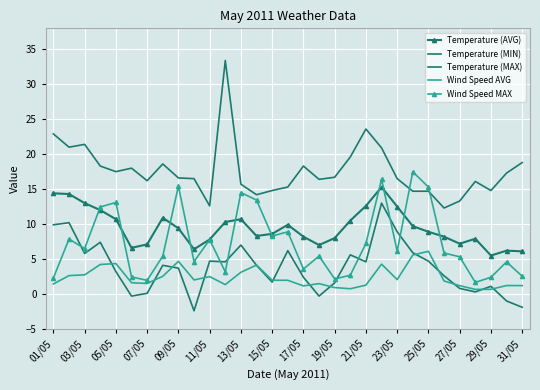

Reading right to left, transcribe all the data shown in this chart.

Temperature (AVG): 6.1	6.2	5.5	7.9	7.2	8.2	8.9	9.7	12.5	15.3	12.6	10.5	8.0	7.0	8.2	9.9	8.6	8.3	10.7	10.3	7.8	6.4	9.4	10.9	7.1	6.6	10.7	12.0	13.0	14.3	14.4
Temperature (MIN): -1.9	-1.0	1.1	0.3	0.8	2.6	4.7	5.9	8.9	13.0	4.6	5.6	1.6	-0.3	2.4	6.2	1.7	4.1	7.0	4.6	4.7	-2.4	3.7	4.1	0.1	-0.3	3.2	7.4	5.8	10.2	9.9
Temperature (MAX): 18.8	17.3	14.8	16.1	13.3	12.3	14.7	14.7	16.5	20.9	23.6	19.6	16.7	16.4	18.3	15.3	14.8	14.2	15.7	33.4	12.6	16.5	16.6	18.6	16.2	18.0	17.5	18.3	21.4	21.0	22.9
Wind Speed AVG: 1.2	1.2	0.7	0.7	1.2	1.9	6.1	5.6	2.1	4.3	1.3	0.8	0.9	1.5	1.2	2.0	2.0	4.1	3.1	1.3	2.5	2.0	4.7	2.5	1.5	1.6	4.3	4.2	2.7	2.6	1.4
Wind Speed MAX: 2.5	4.6	2.4	1.7	5.3	5.9	15.3	17.5	6.1	16.4	7.2	2.7	2.1	5.4	3.6	8.9	8.3	13.4	14.5	3.2	7.8	4.6	15.4	5.4	1.9	2.4	13.1	12.4	6.5	7.9	2.3